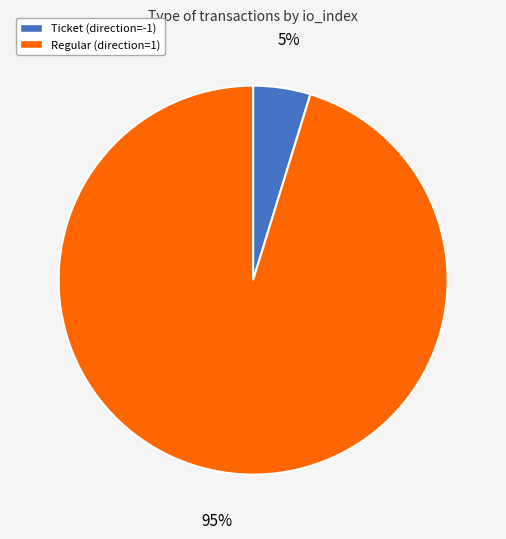

Which category has the biggest portion of the pie?

Regular (direction=1)